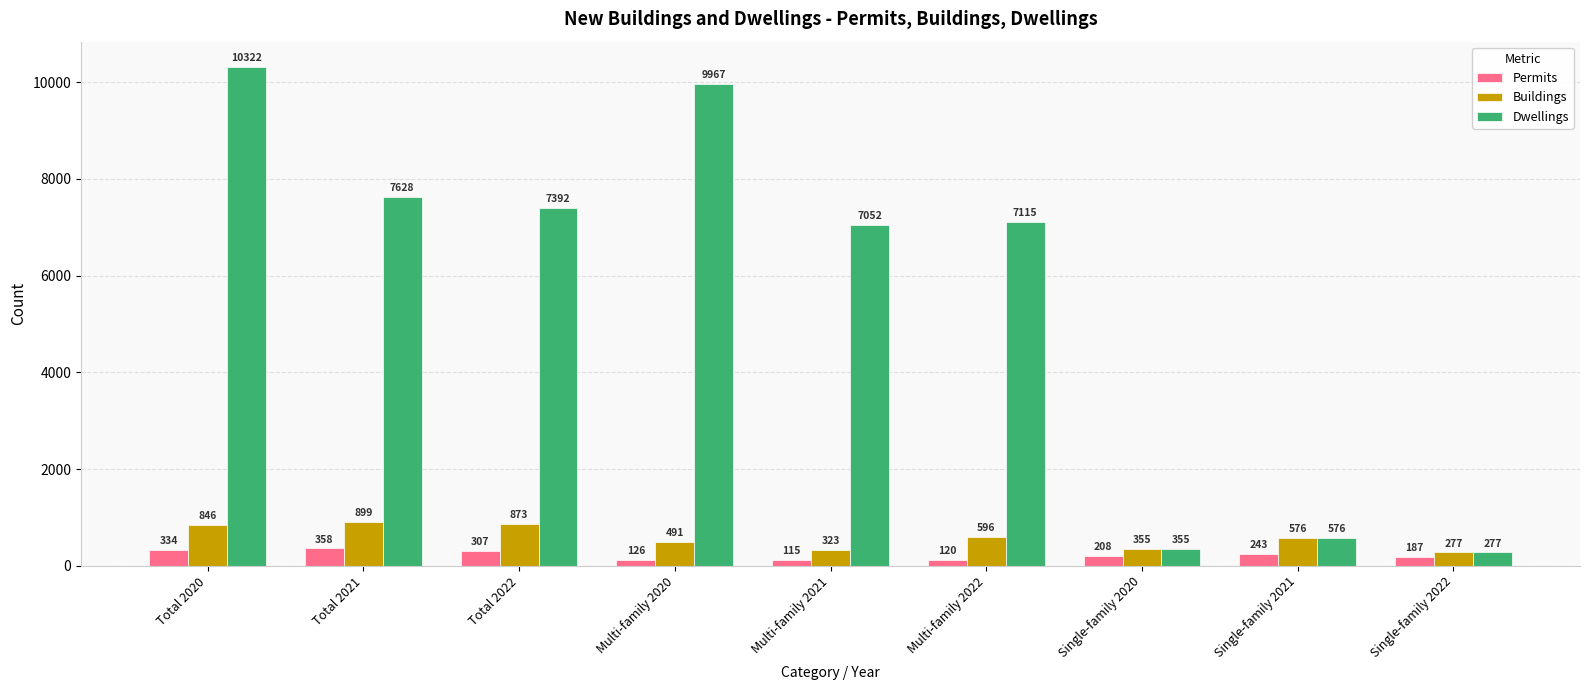

What is the label of the 5th bar from the left?

Multi-family 2021